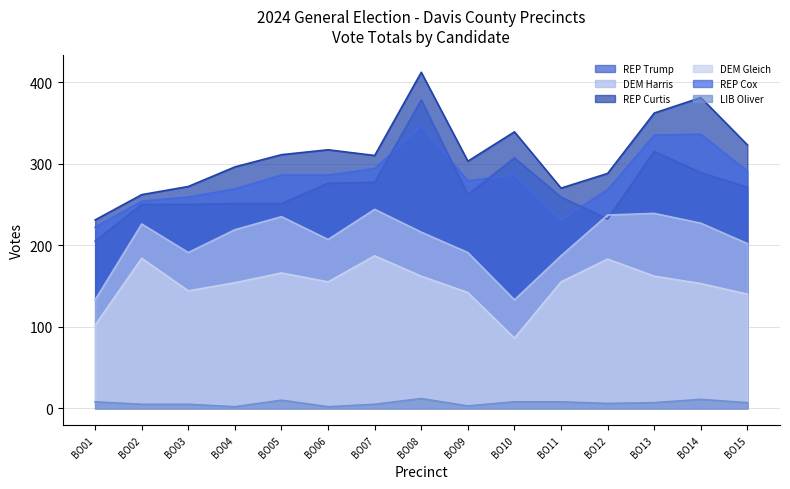

True or false: REP DONALD J. TRUMP/JD VANCE has a value of 62 at BO01.

False